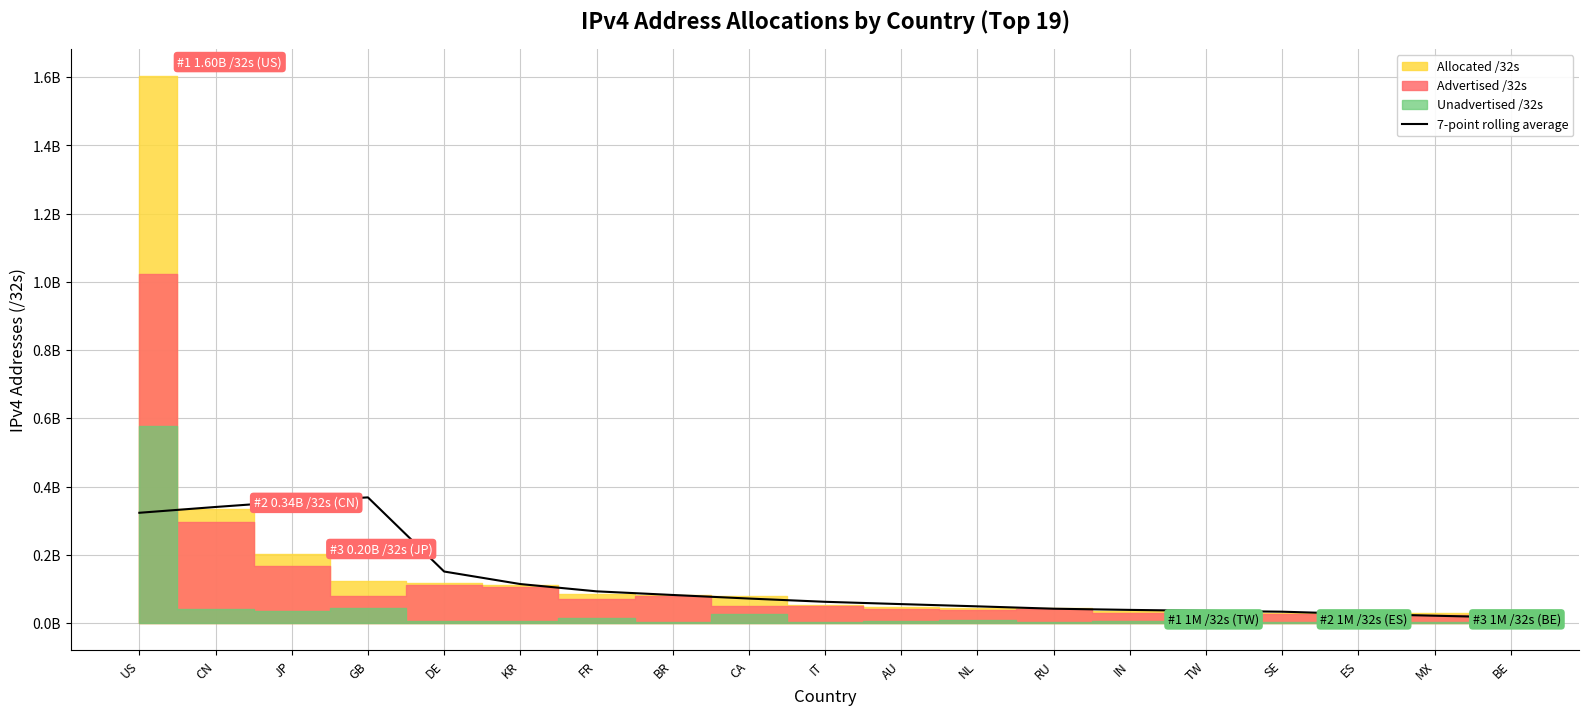

What is the approximate value at BR?

82486390.9